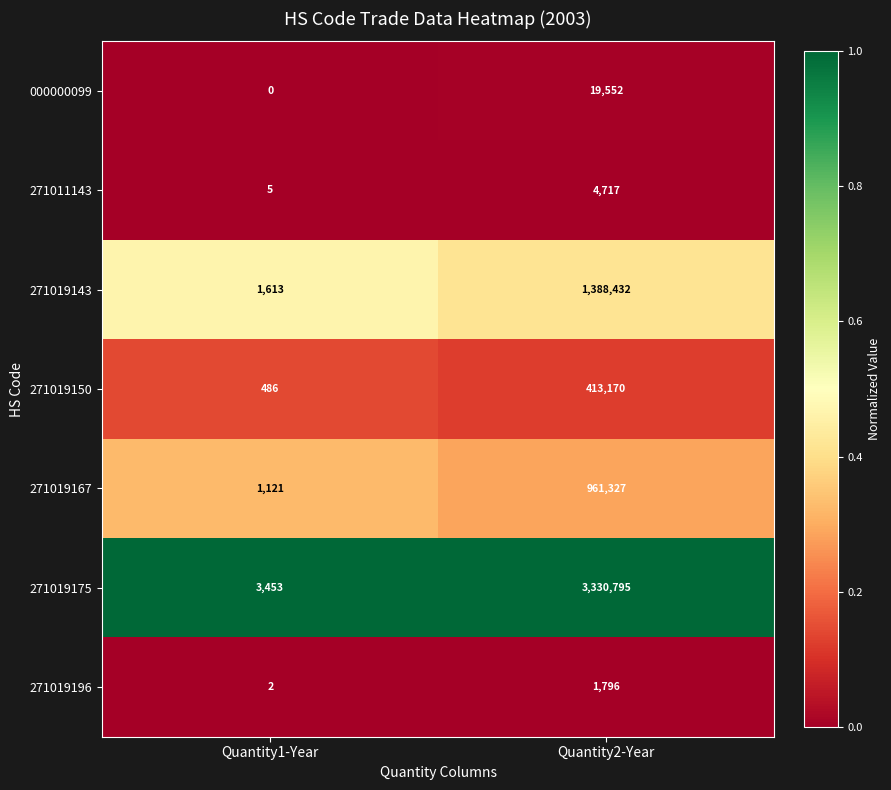

Reading left to right, list all the values displayed in this chart.

000000099: 0	19552
271011143: 5	4717
271019143: 1613	1388432
271019150: 486	413170
271019167: 1121	961327
271019175: 3453	3330795
271019196: 2	1796